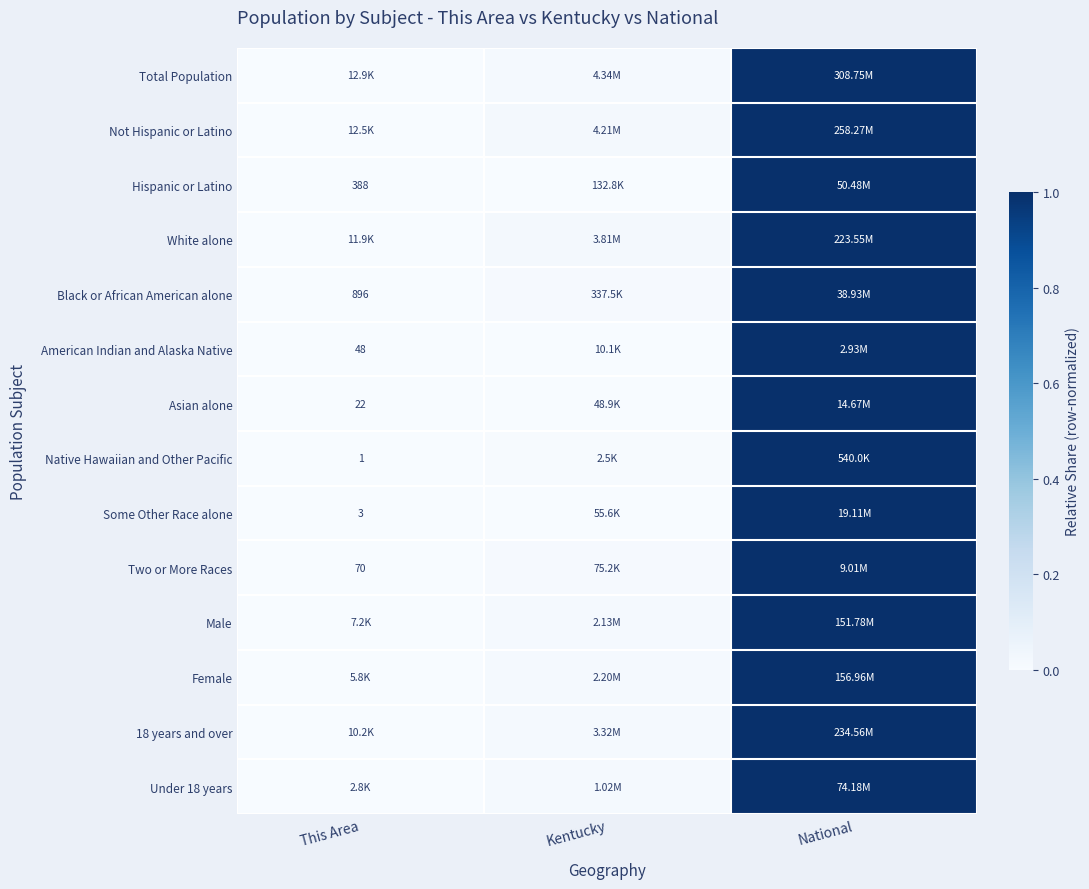

The Two or More Races series shows 1.3 at National. True or false?

False